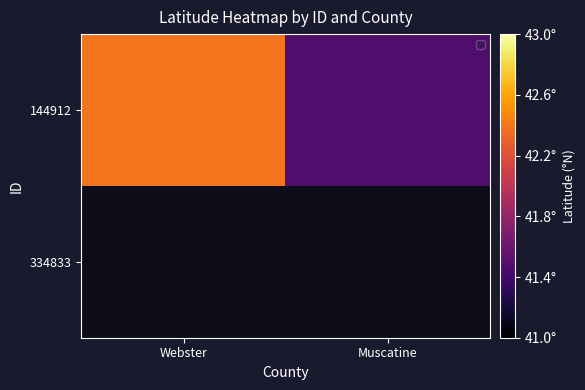

Rank the categories by 334833 value from highest to lowest.

Webster, Muscatine